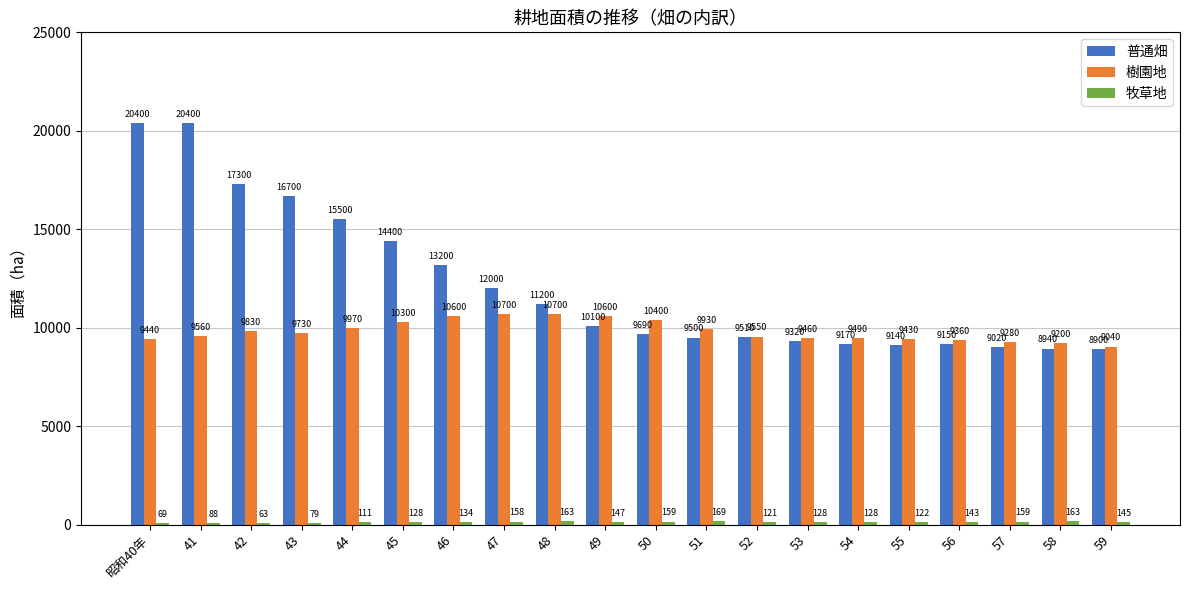

What is the sum of the 普通畑 values at 43 and 53?

26020